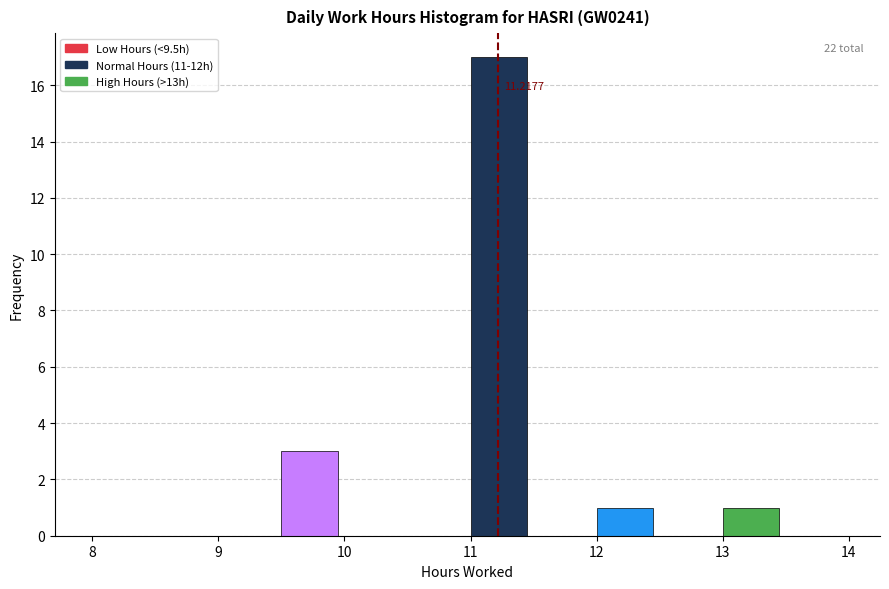

Which range on the x-axis has the tallest bar?

11.0 to 11.5